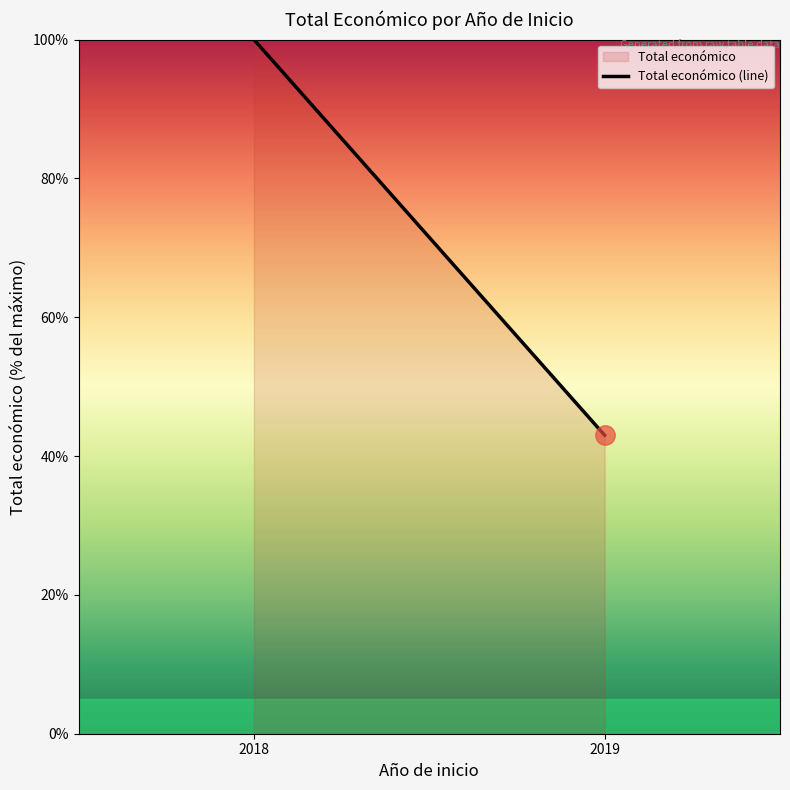

Read the value at 2018.

100.0